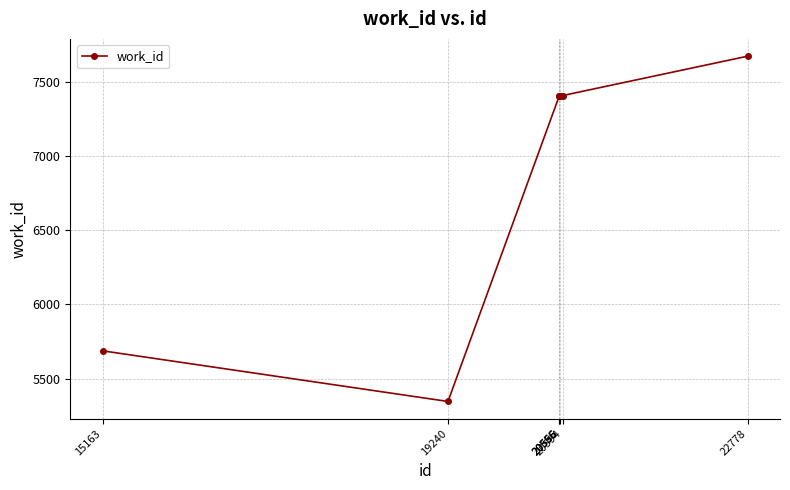

What is the maximum value shown in the chart?

7677